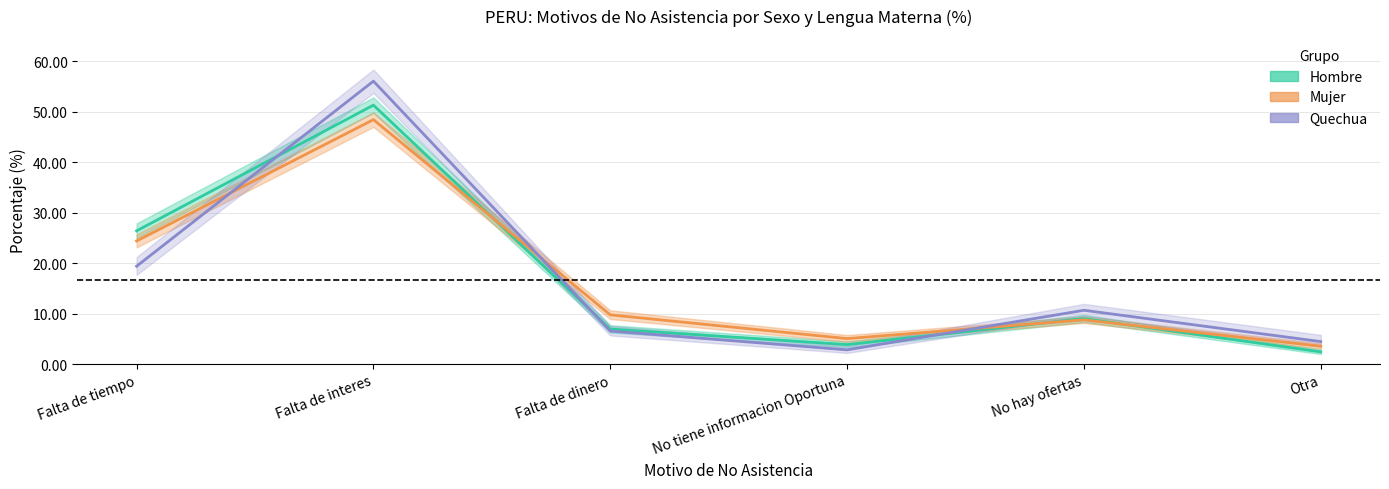

What is the minimum value shown in the chart?

2.4